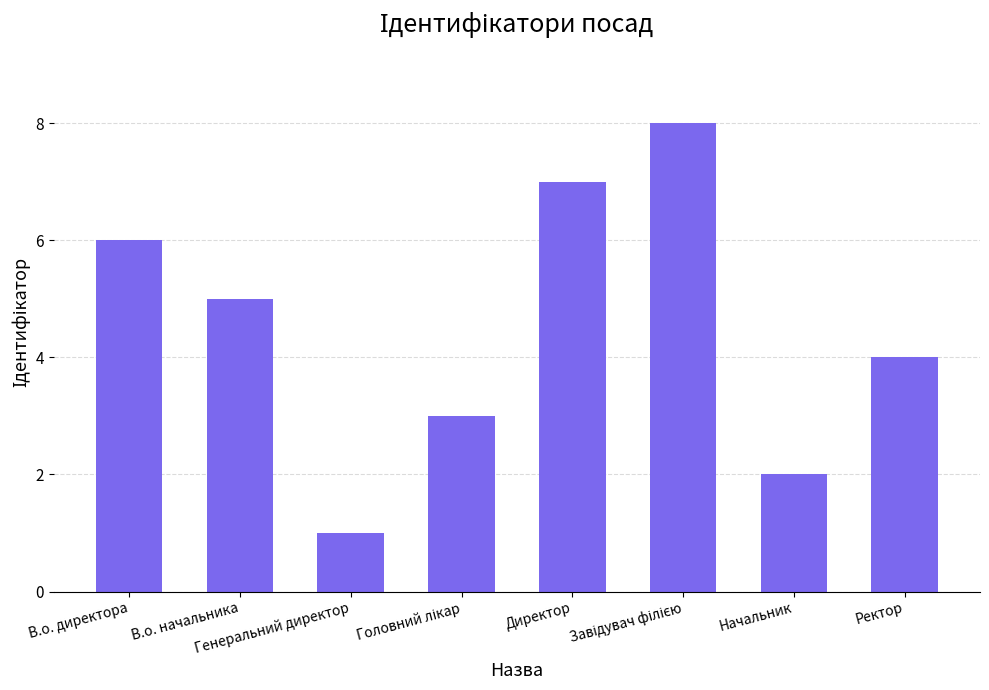

What position from the right is Директор?

4